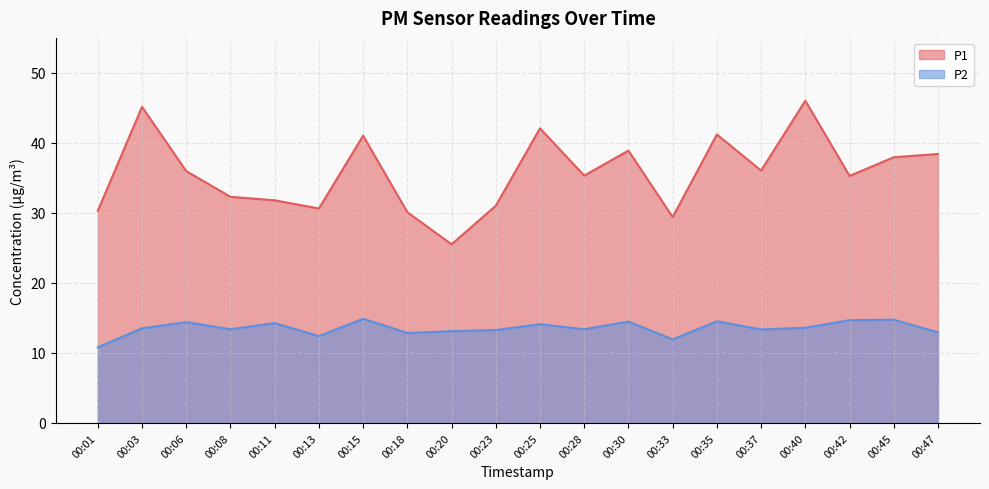

Which series has the largest range (max minus min)?

P1